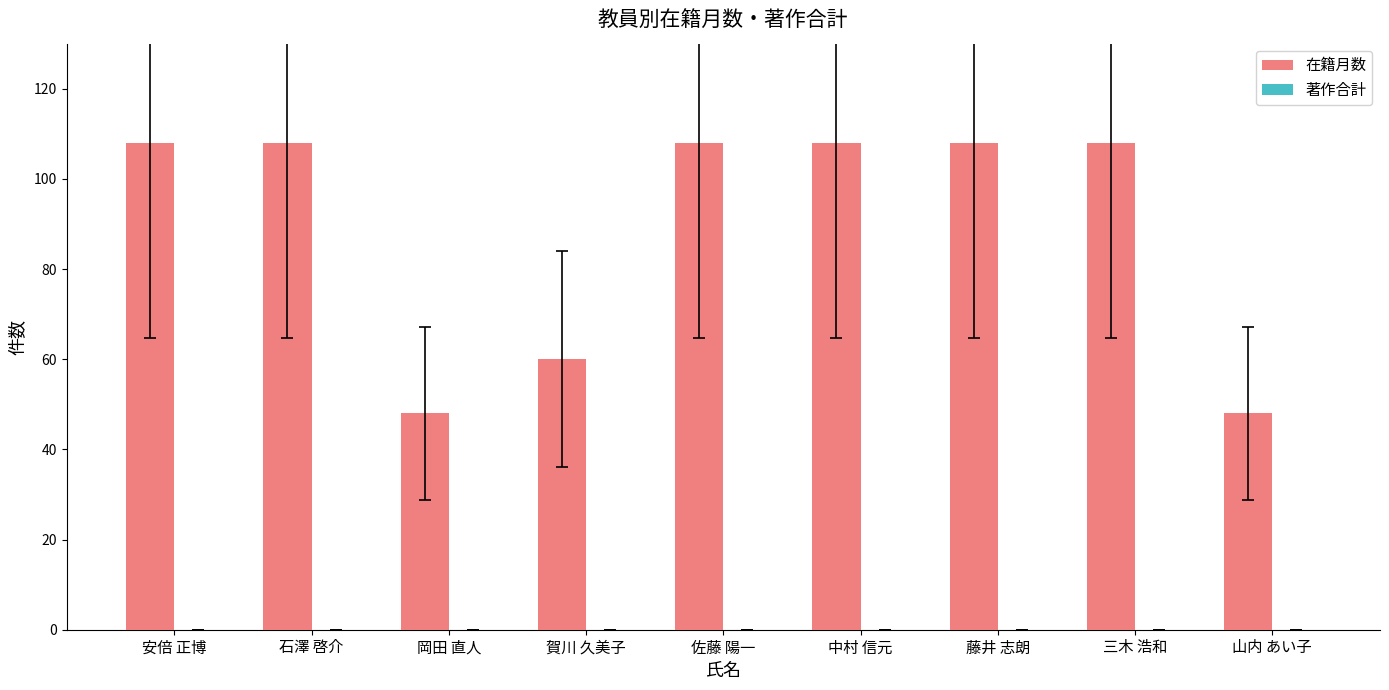

What is the greatest value displayed?

108